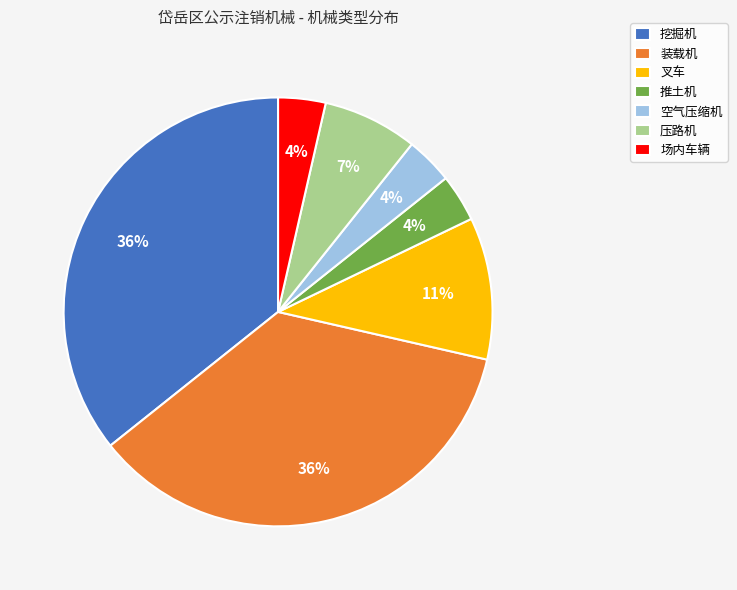

To the nearest percent, what is the difference between the 空气压缩机 and 叉车 slice percentages?

7%